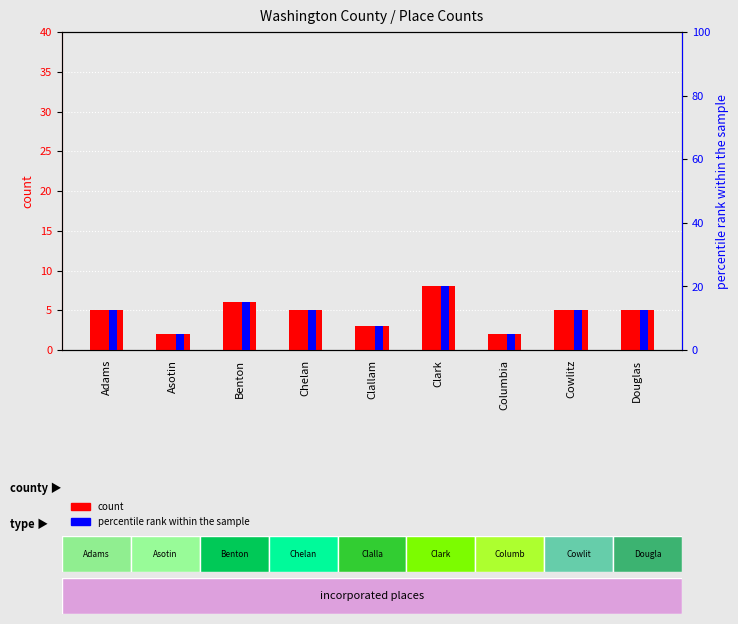

What is the sum of the percentile rank within the sample values at Chelan and Benton?

27.5